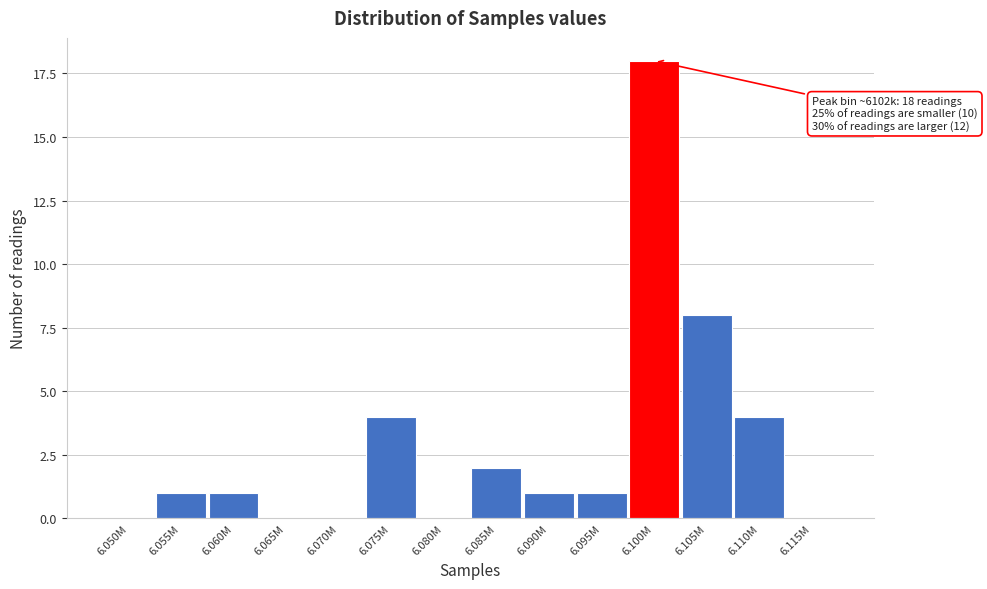

Reading left to right, extract all data points from this chart.

6.050M=0	6.055M=1	6.060M=1	6.065M=0	6.070M=0	6.075M=4	6.080M=0	6.085M=2	6.090M=1	6.095M=1	6.100M=18	6.105M=8	6.110M=4	6.115M=0